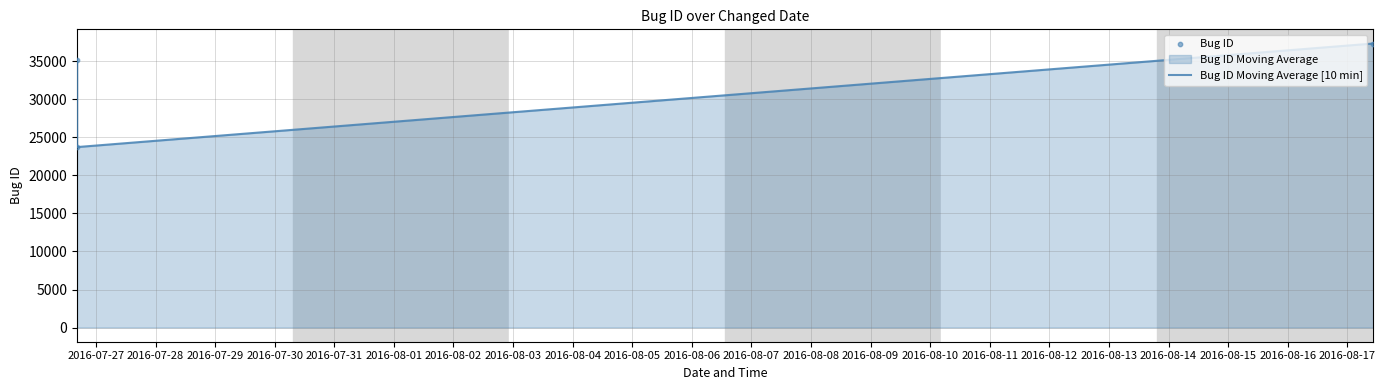

What is the sum of all values?

96245